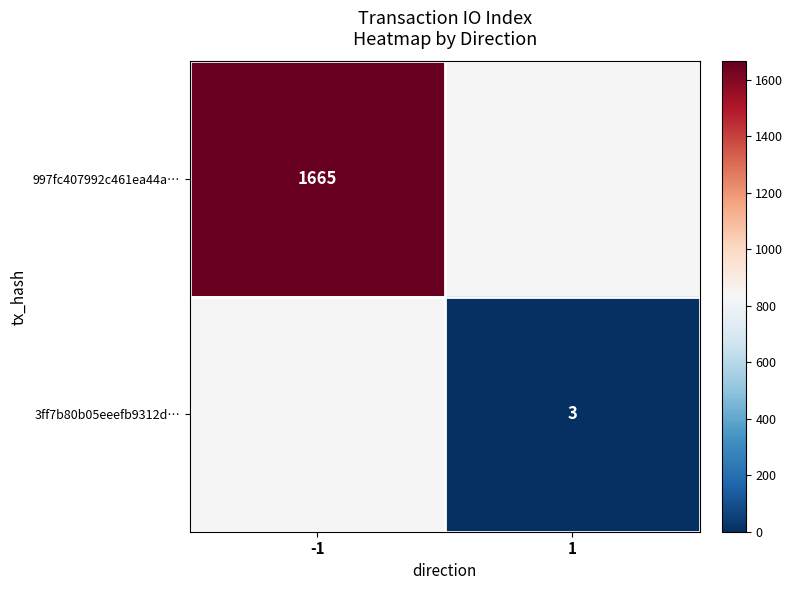

Is it true that 3ff7b80b05eeefb9312d… equals 3 at 1?

True